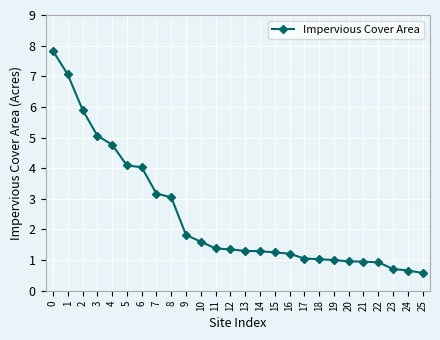

Approximately how many times larger is the value at 23 compared to 15?

0.6